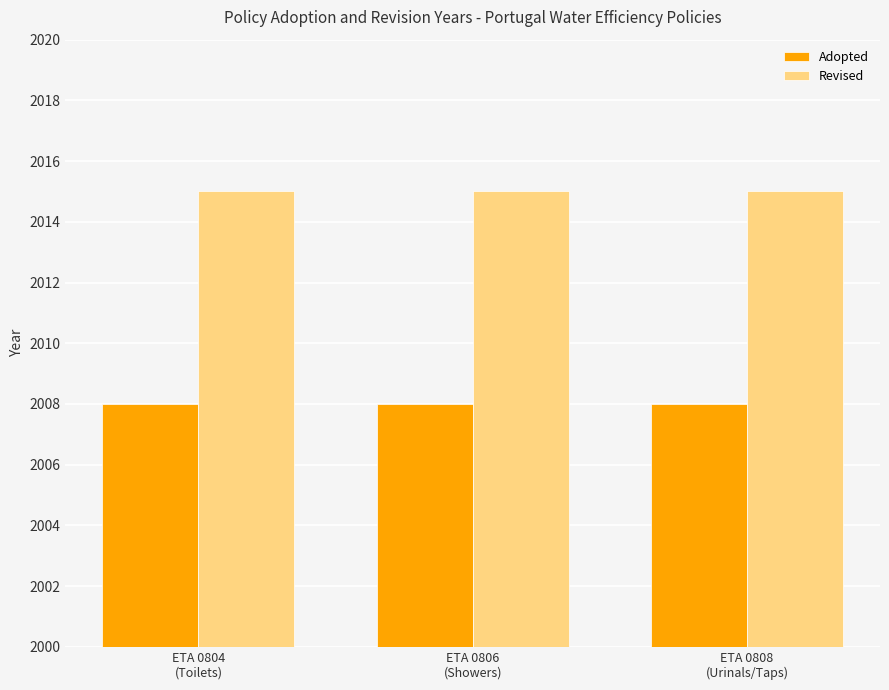

The Adopted series shows 3075 at ETA 0806
(Showers). True or false?

False